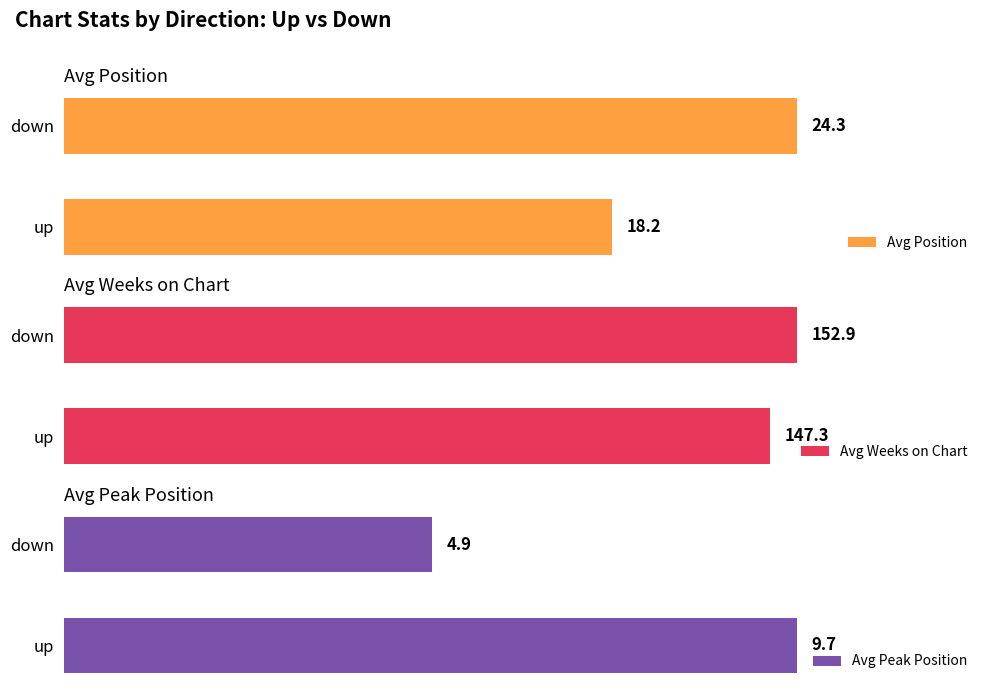

What is the sum of all Avg Weeks on Chart values?

300.2